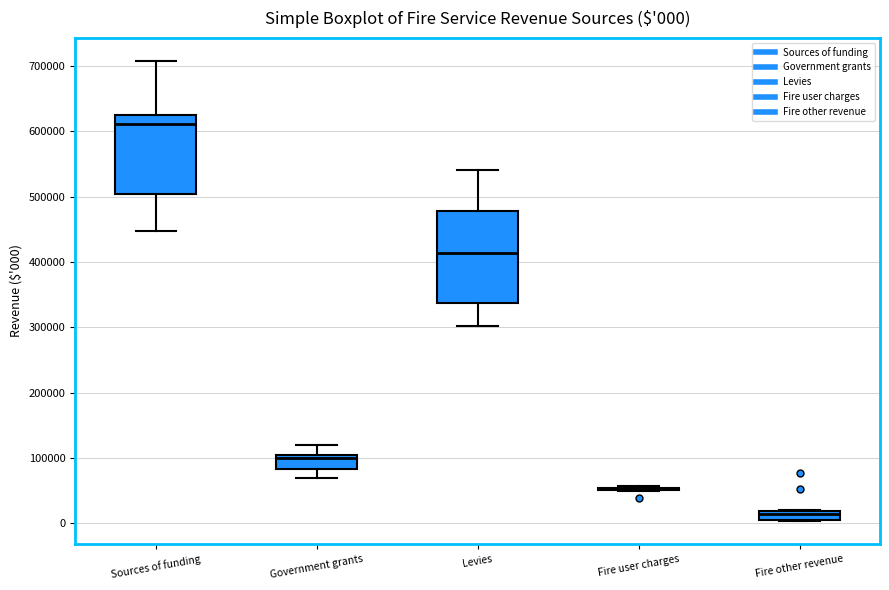

Comparing the boxes themselves (not the whiskers), which one is the tallest?

Levies